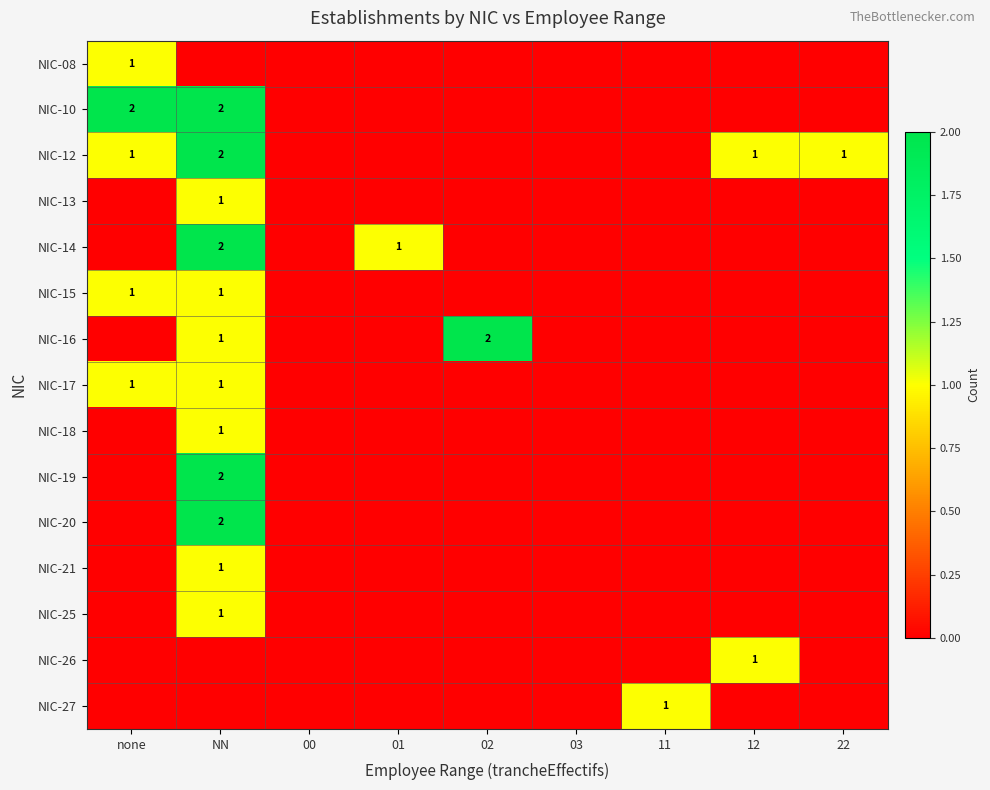

What is the sum of all NIC-21 values?

1